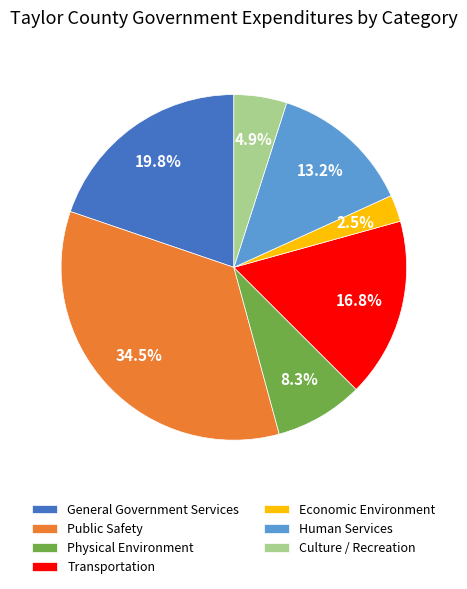

Rank the categories by value from lowest to highest.

Economic Environment, Culture / Recreation, Physical Environment, Human Services, Transportation, General Government Services, Public Safety